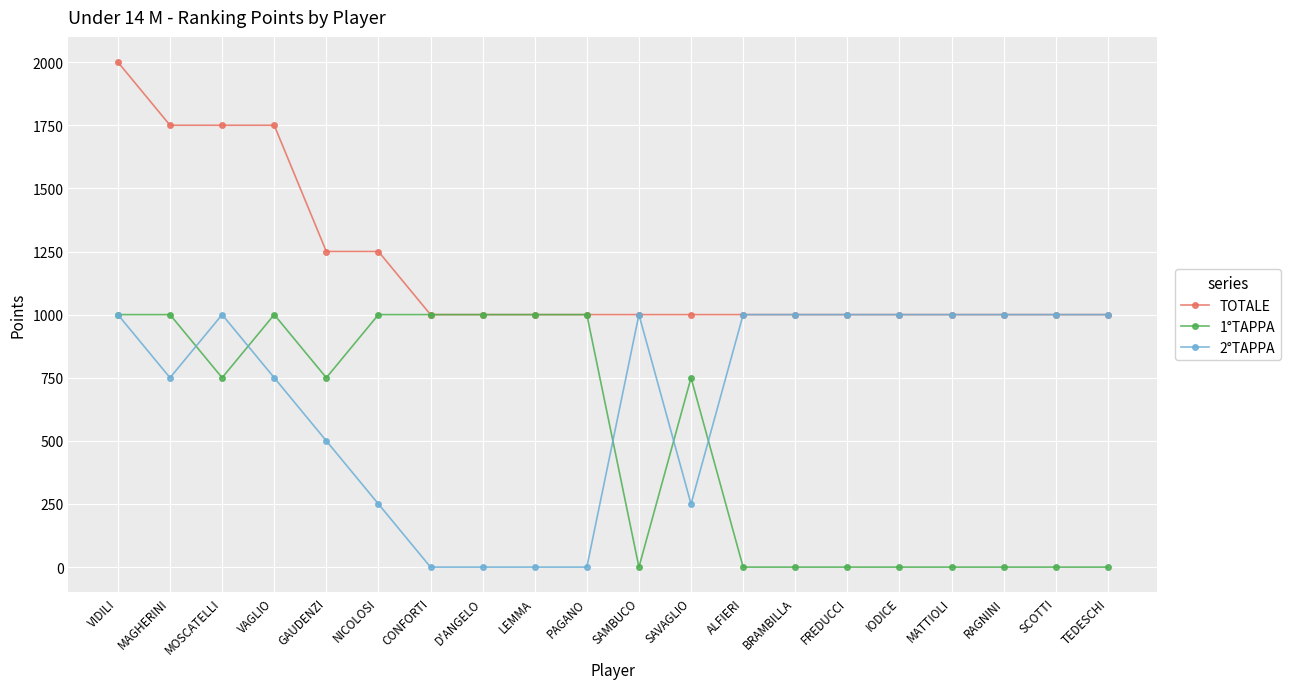

How many 2°TAPPA values are between 250 and 1000?

16